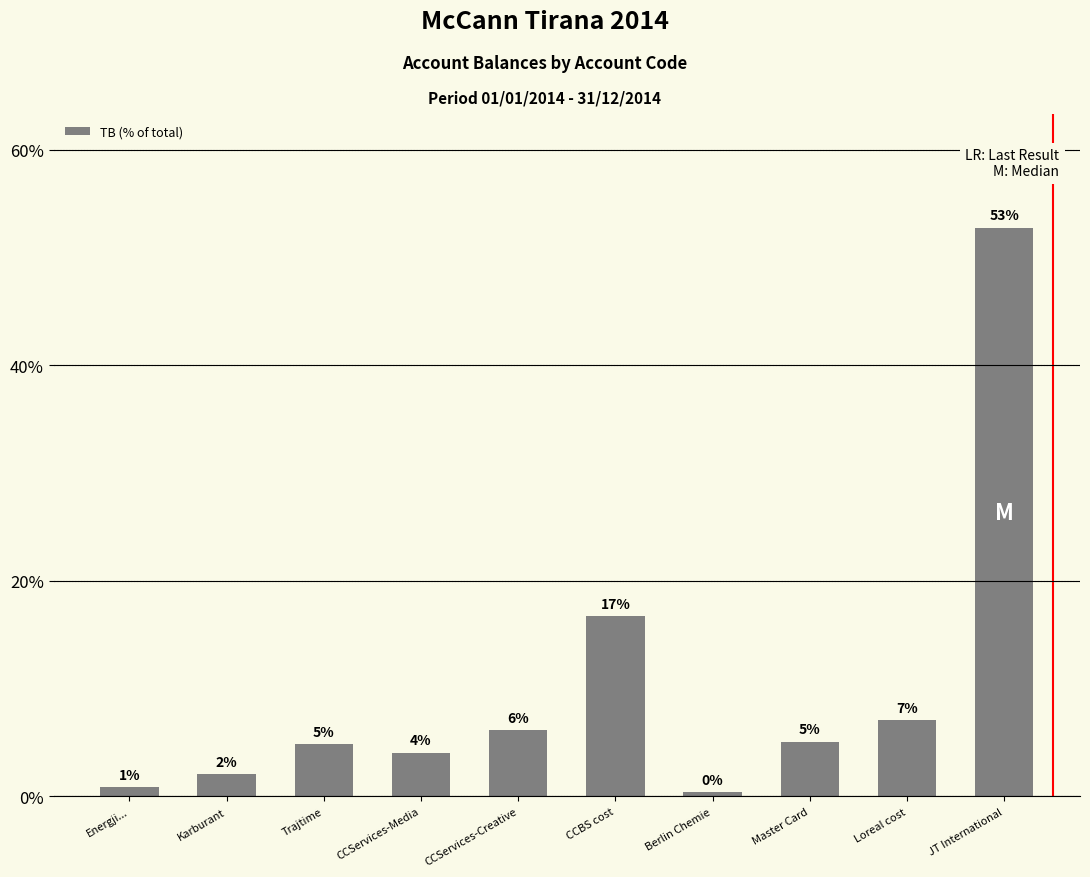

Rank the categories by value from lowest to highest.

Berlin Chemie, Energji..., Karburant, CCServices-Media, Trajtime, Master Card, CCServices-Creative, Loreal cost, CCBS cost, JT International